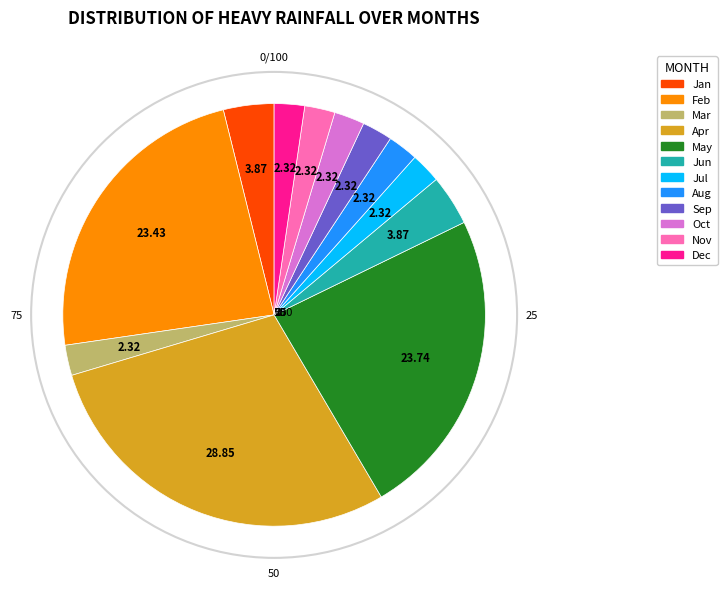

Is there any slice that represents more than half of the pie?

No